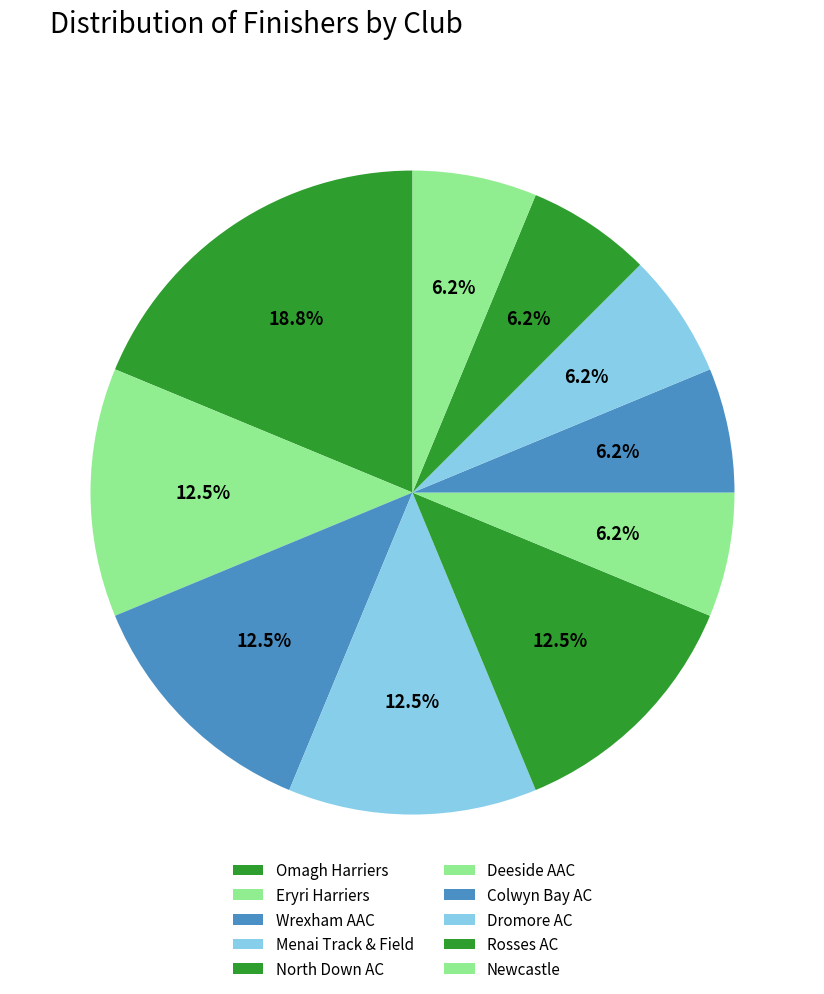

How many slices are in this pie chart?

10